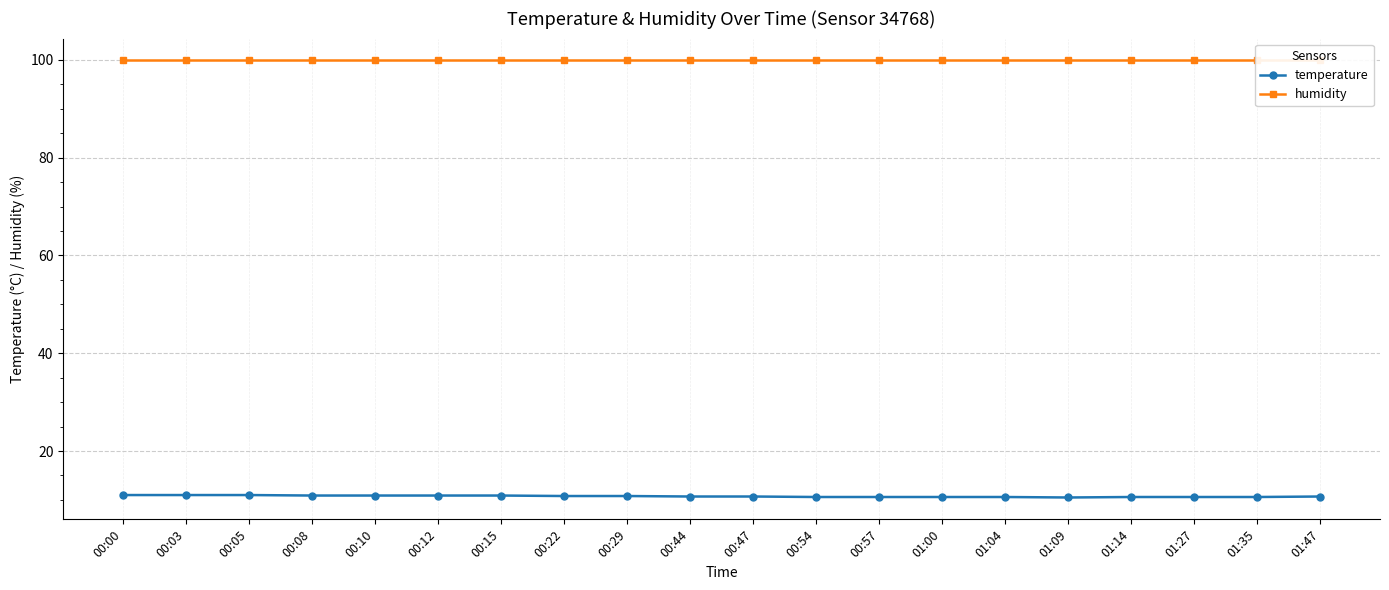

True or false: temperature and humidity intersect in this chart.

False